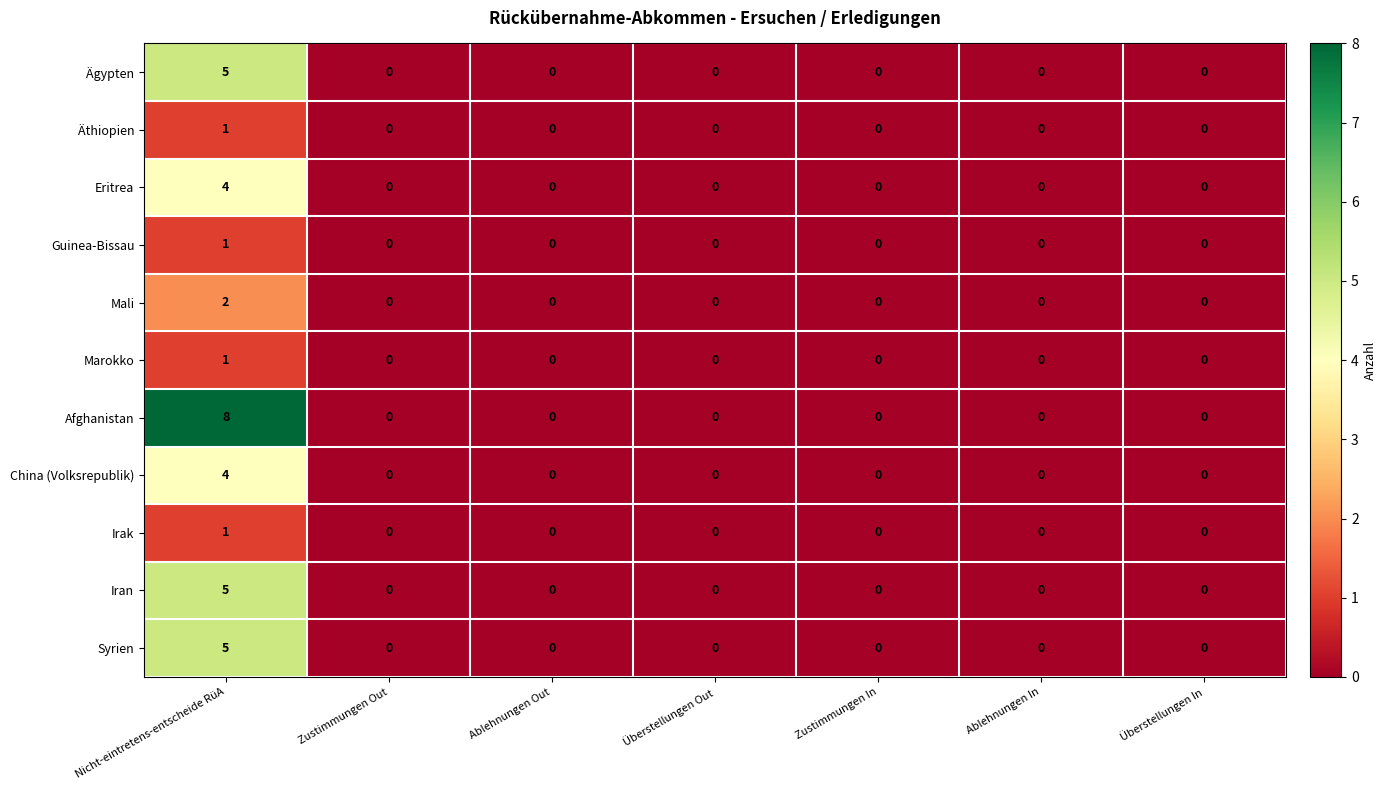

Which series has the widest spread of values?

Afghanistan